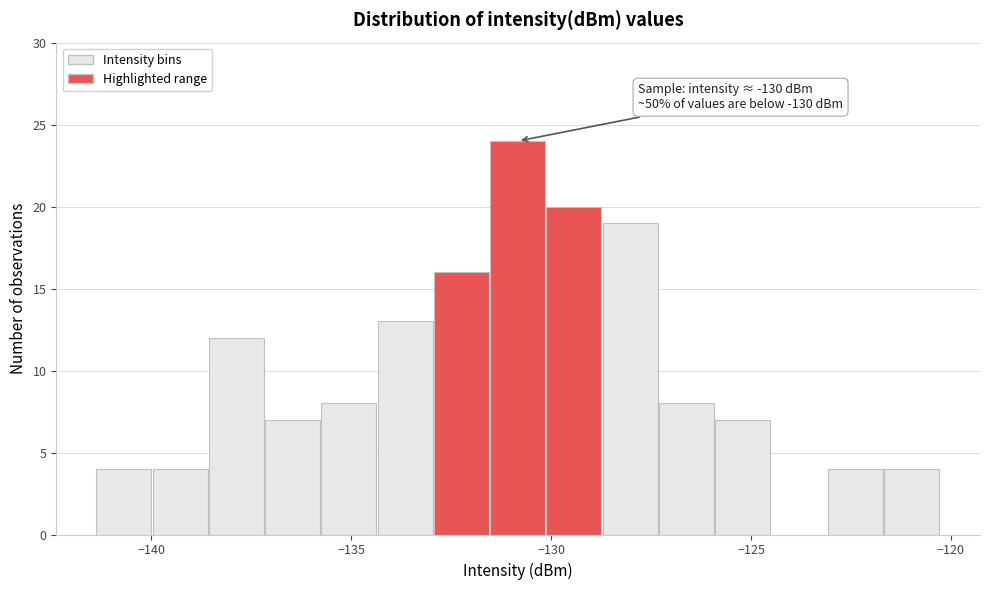

Read against the x-axis, roughly where is the centre of the tallest bar?

-131.0